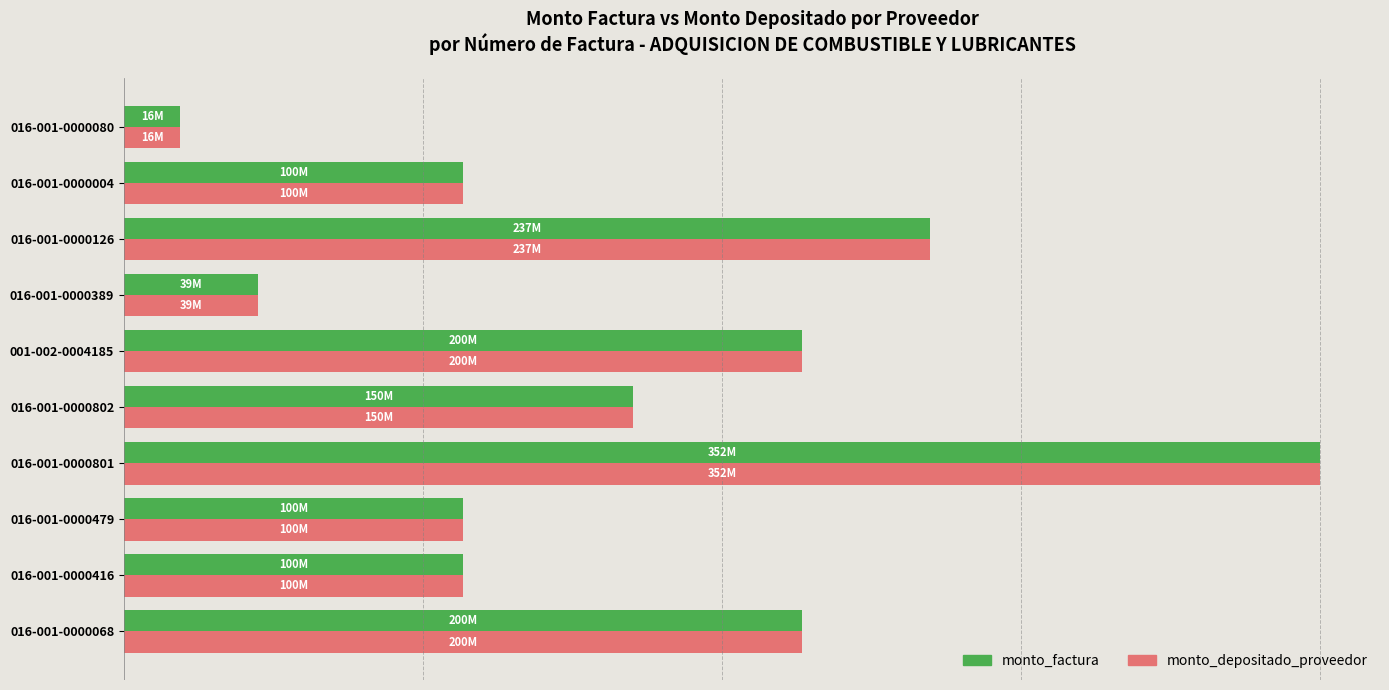

What are all the series names shown in the legend?

monto_factura, monto_depositado_proveedor